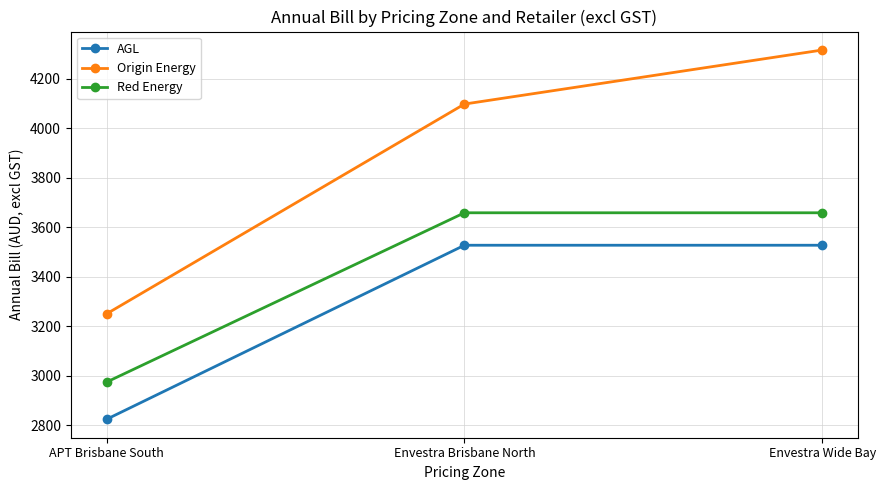

Which series changed the most between APT Brisbane South and Envestra Wide Bay?

Origin Energy